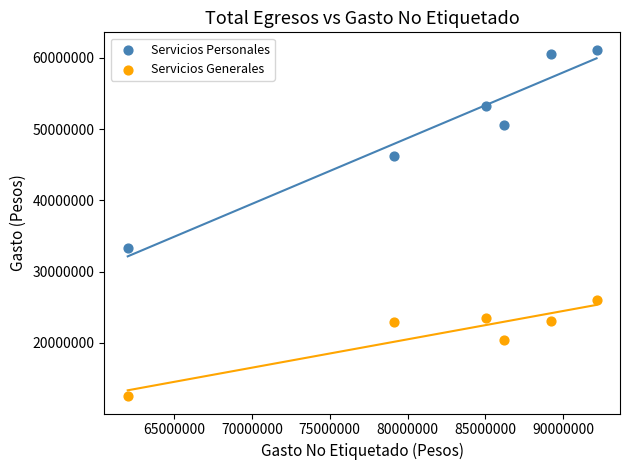

In the Servicios Personales series, what Y value is closest to 47243918?

46211256.0